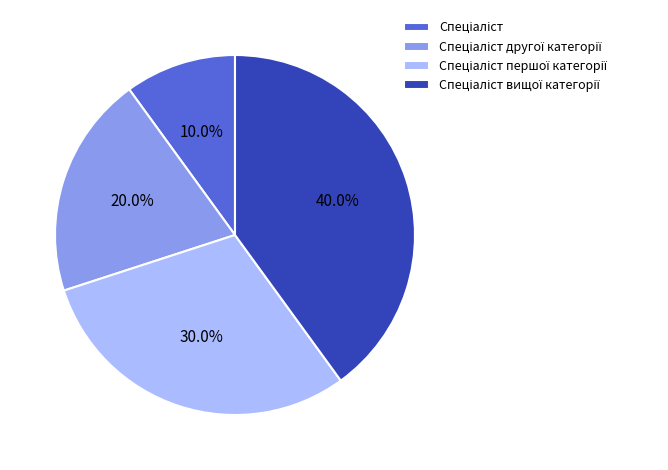

Does any single category account for the majority?

No